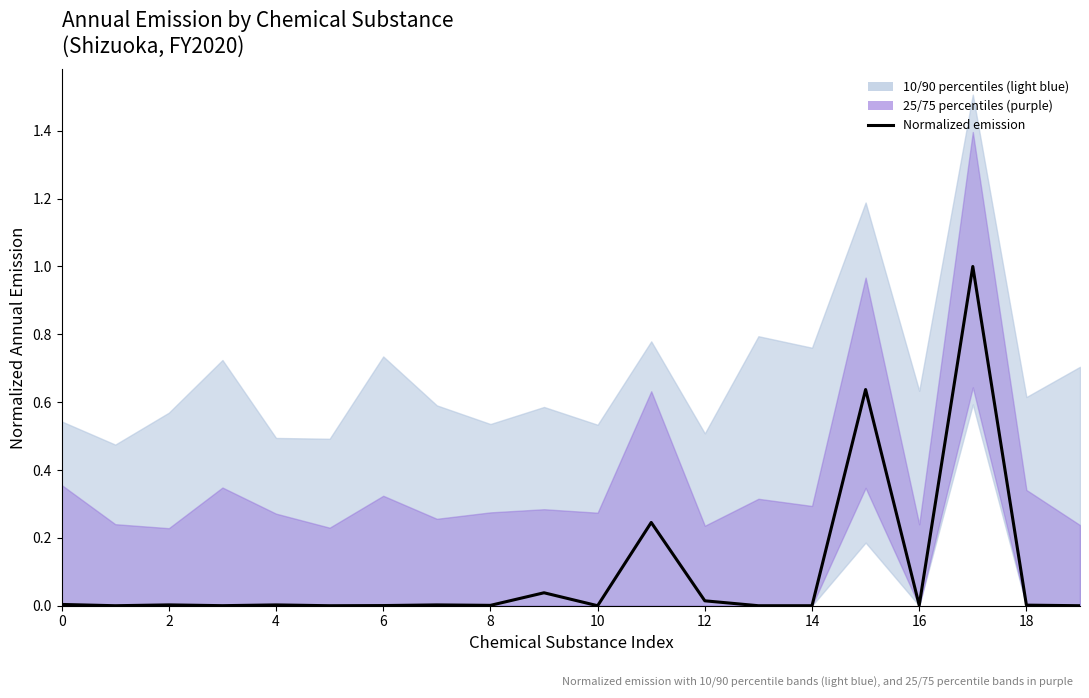

Which has a higher value, 10 or 19?

19